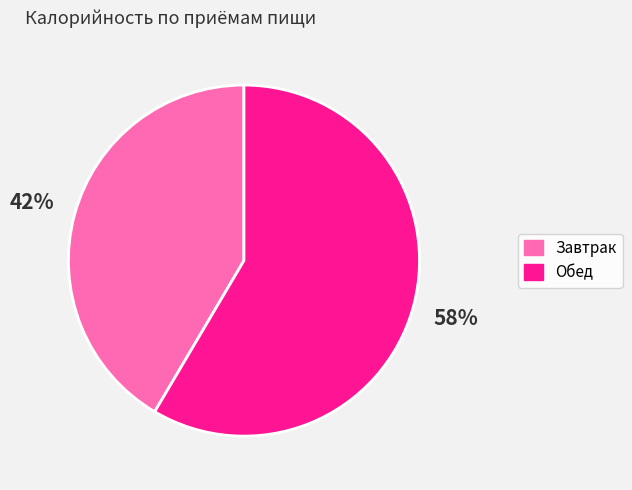

What is the majority slice?

Обед